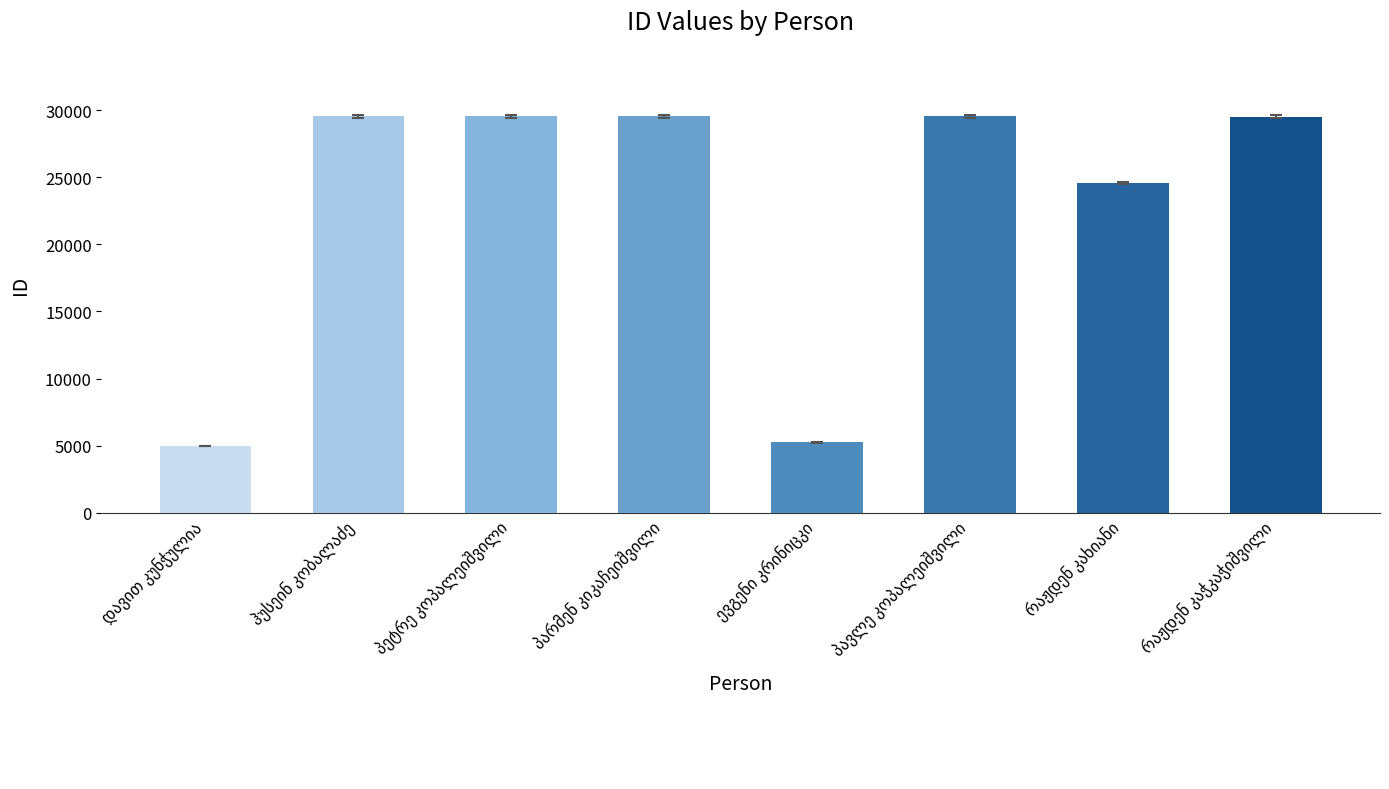

What is the difference between the maximum and minimum values?

24554